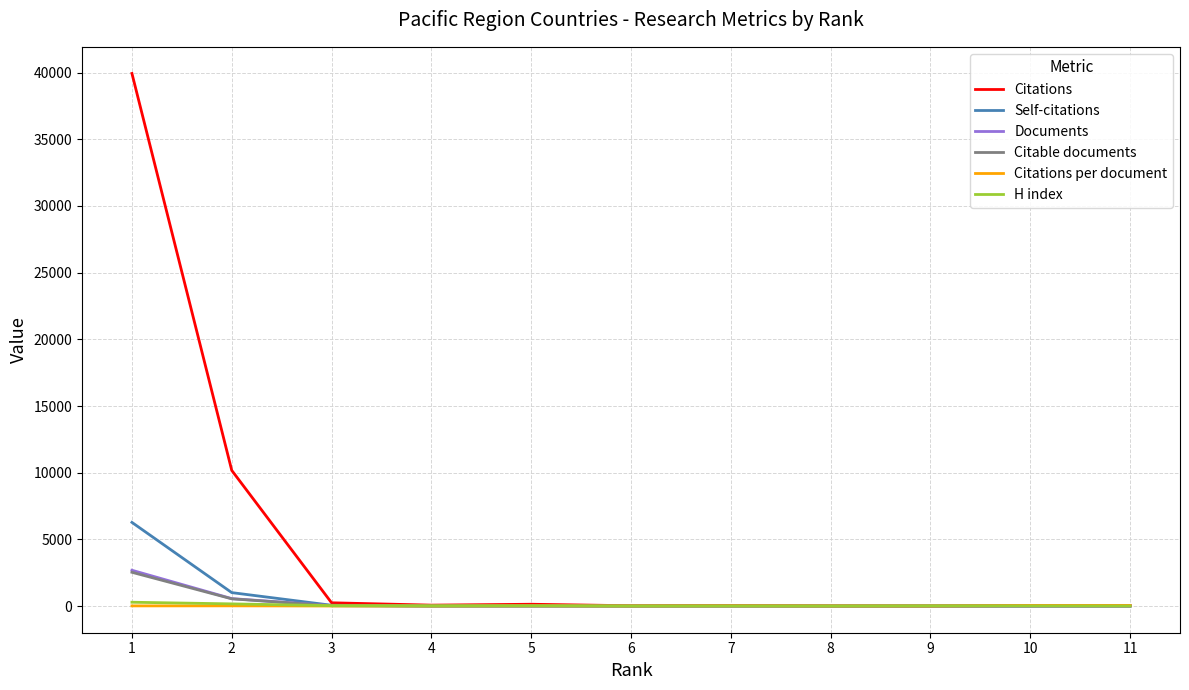

Does the chart display data point markers on the line(s)?

No